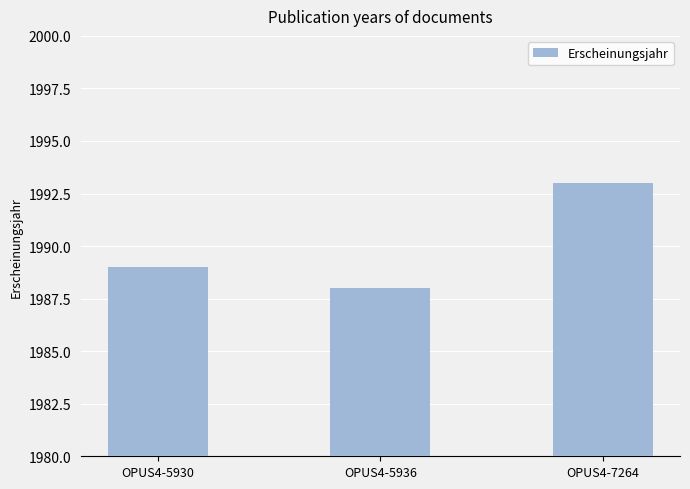

Rank the categories by value from lowest to highest.

OPUS4-5936, OPUS4-5930, OPUS4-7264